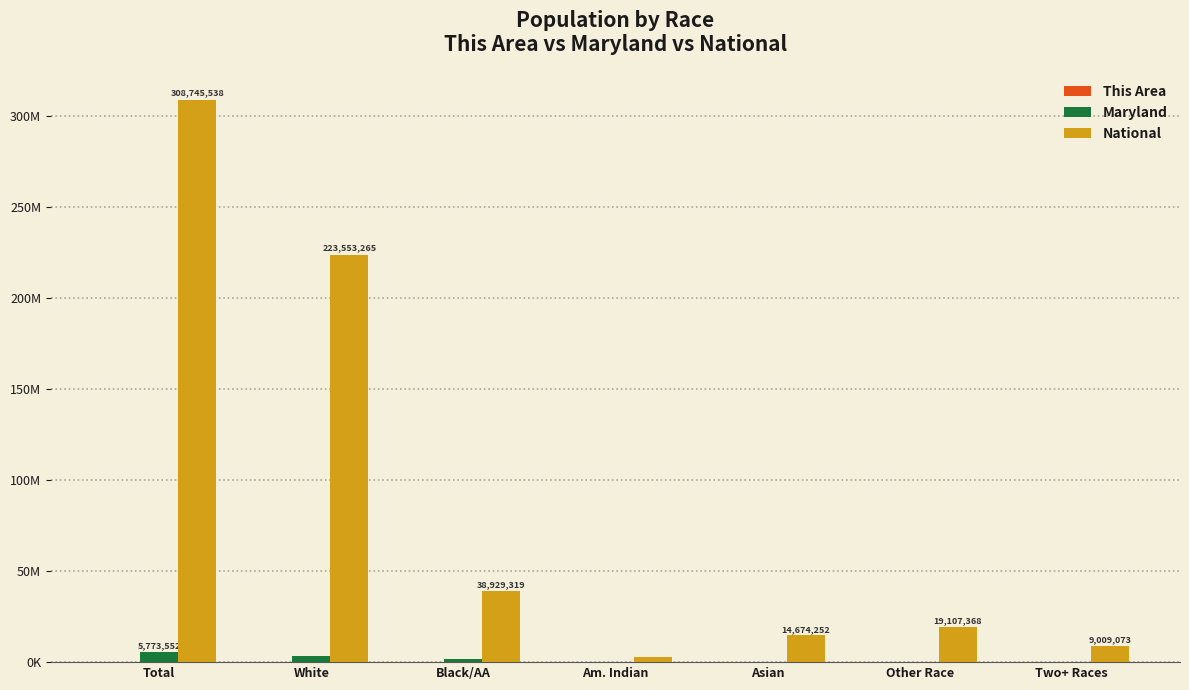

What is the label of the 7th bar from the right?

Total